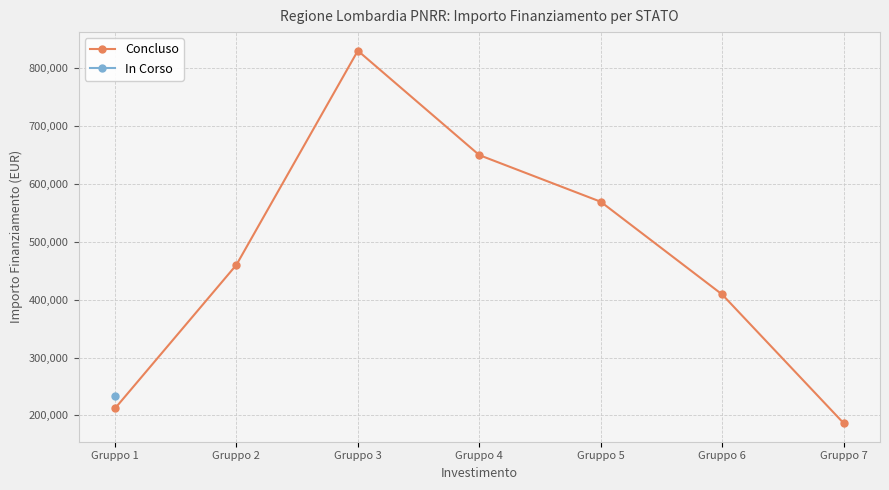

At which category does Concluso reach its first local peak?

Gruppo 3